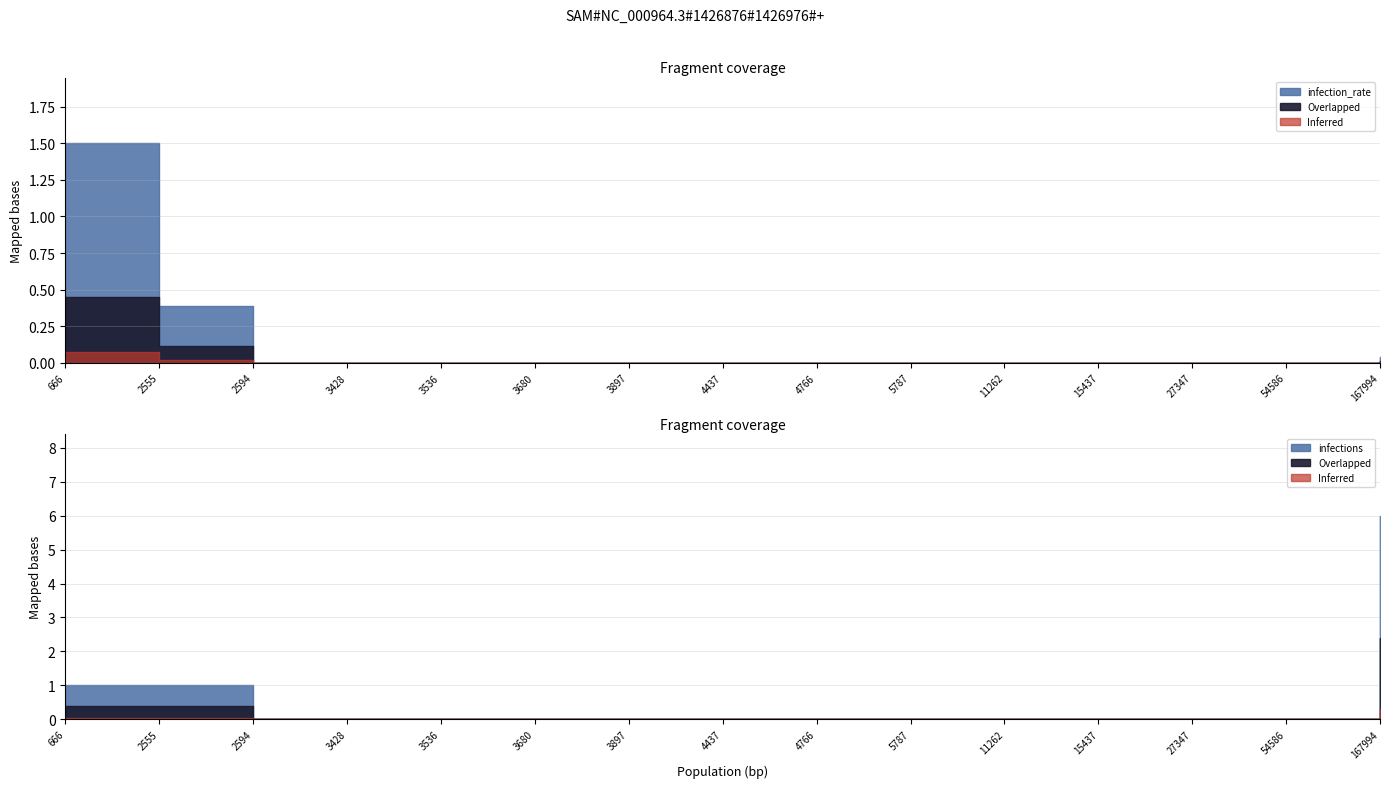

Count the infections values in the range 0 to 1.

14